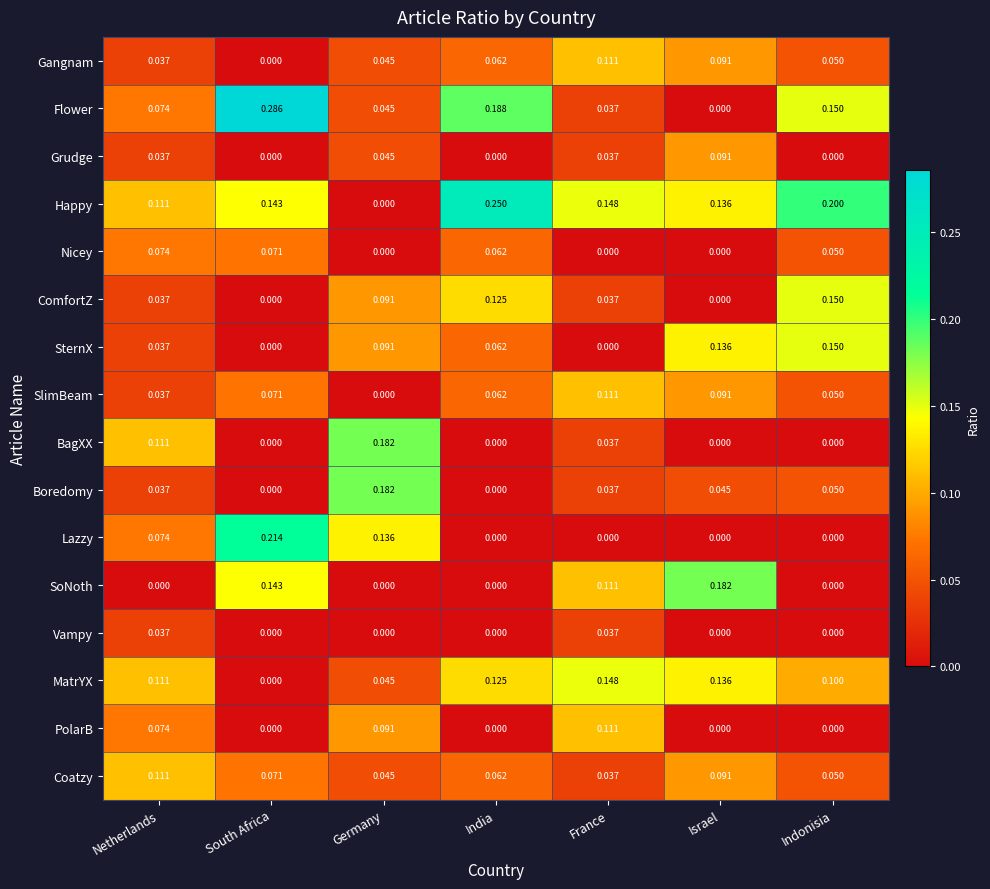

Where is MatrYX nearest to the value 0?

South Africa